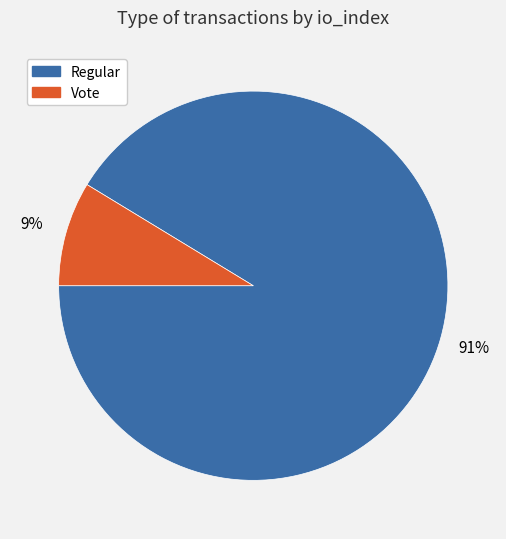

Is there a majority slice in this chart?

Yes